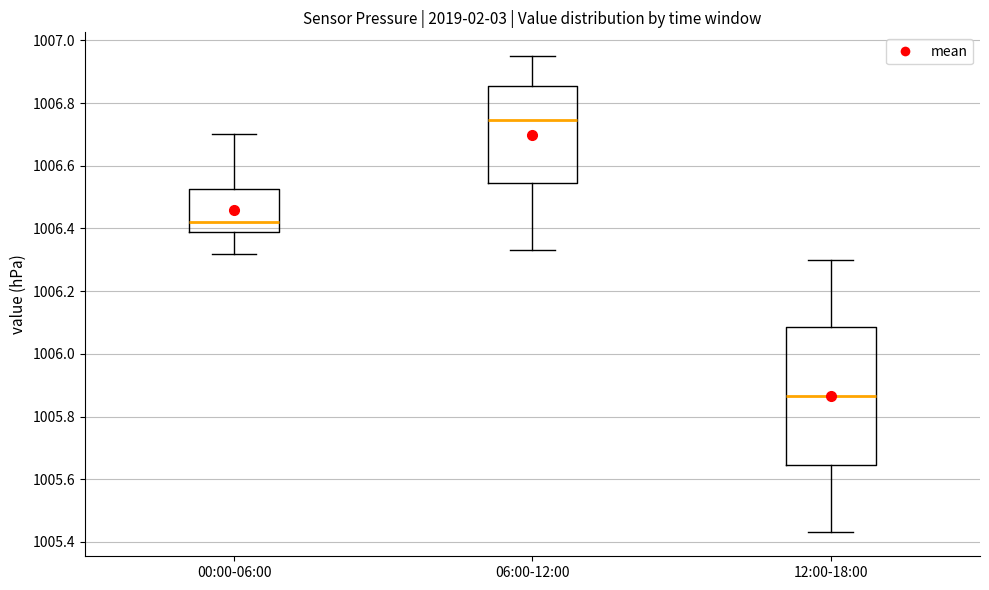

Reading left to right, transcribe this box plot: for each box, give where its median line is, the range the box spans, and where its two whiskers end, as read against the y-axis. The values are not printed on the chart, so give them approximately, as read against the axis.

00:00-06:00: median 1006.42, box 1006.38 to 1006.52, whiskers 1006.32 to 1006.70
06:00-12:00: median 1006.74, box 1006.54 to 1006.86, whiskers 1006.34 to 1006.96
12:00-18:00: median 1005.86, box 1005.64 to 1006.08, whiskers 1005.44 to 1006.30